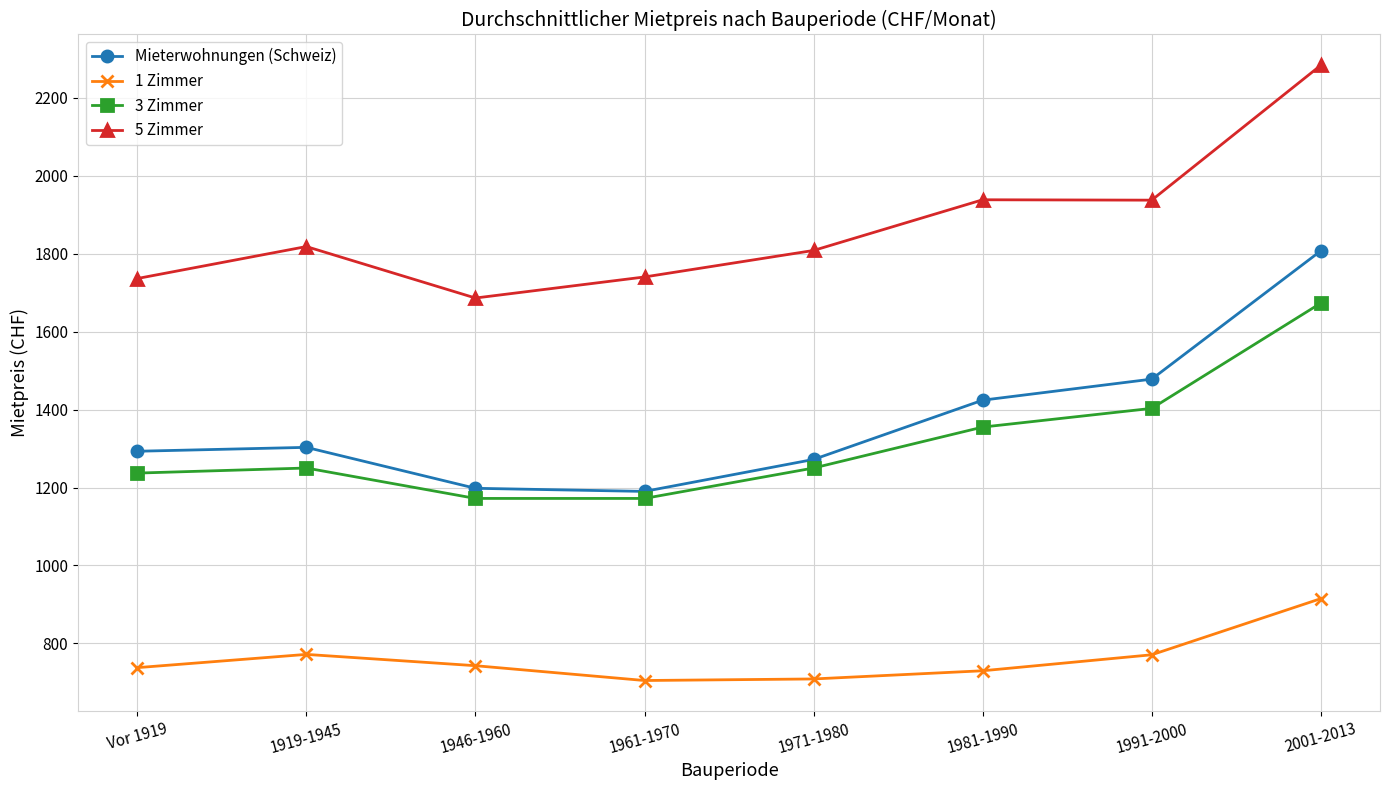

Which series has the largest range (max minus min)?

Mieterwohnungen (Schweiz)